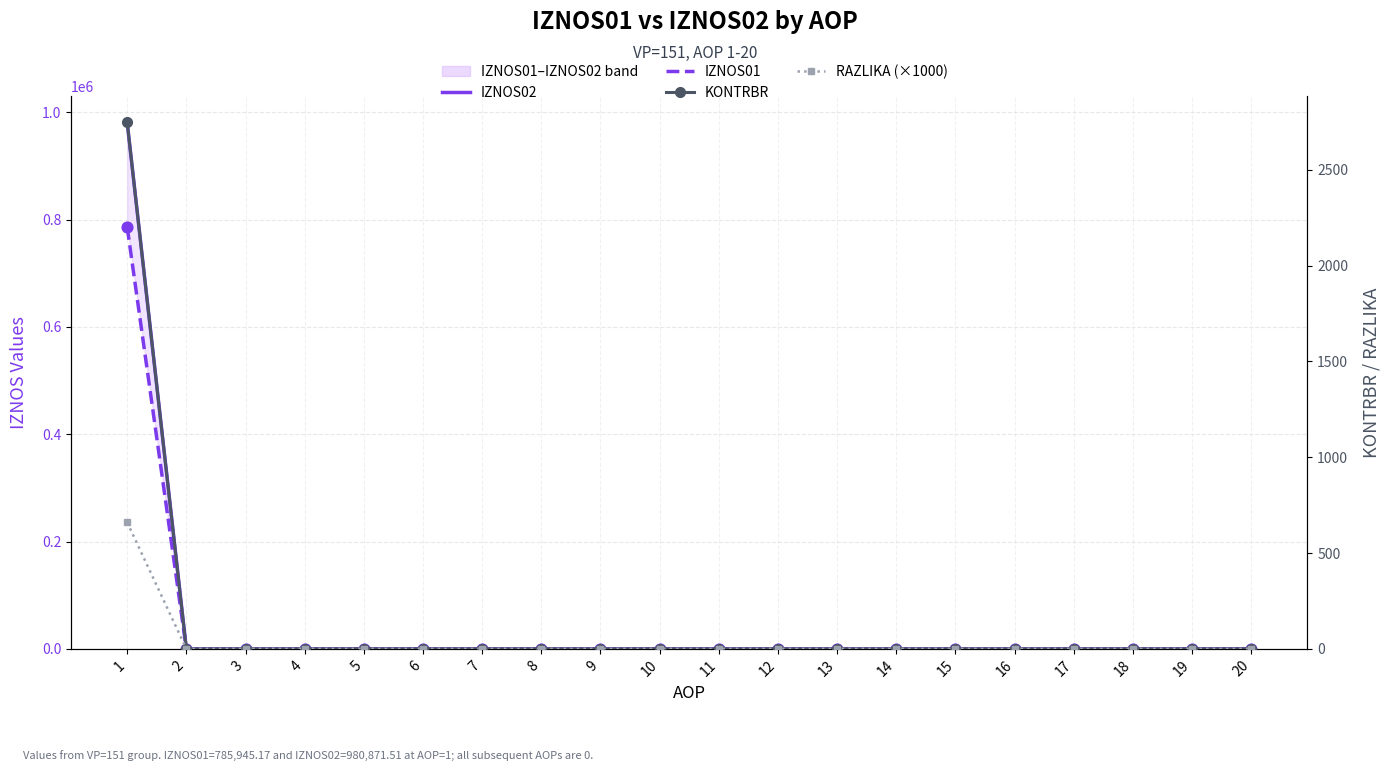

Which series has the widest spread of Y values?

IZNOS02